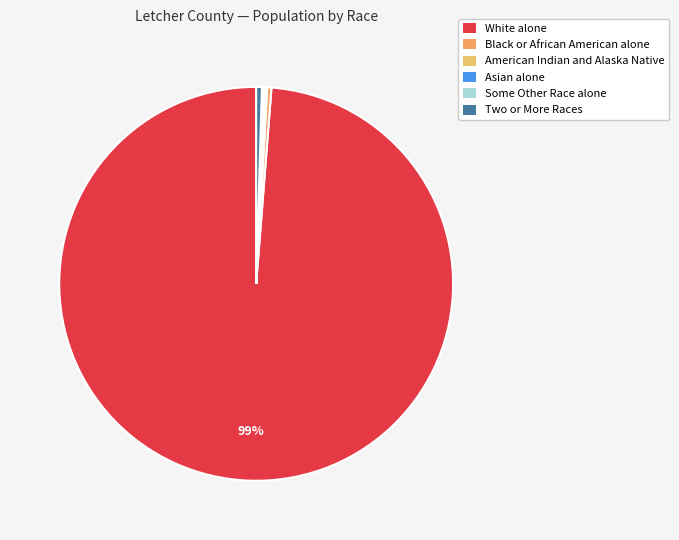

The Black or African American alone slice represents 0% of the pie. True or false?

True